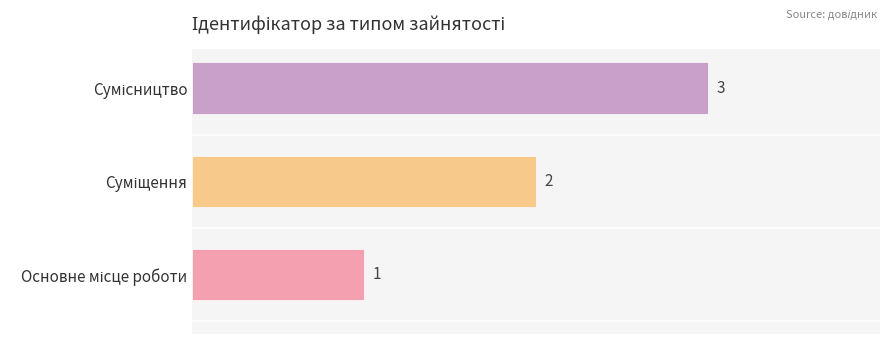

What is the maximum value shown in the chart?

3